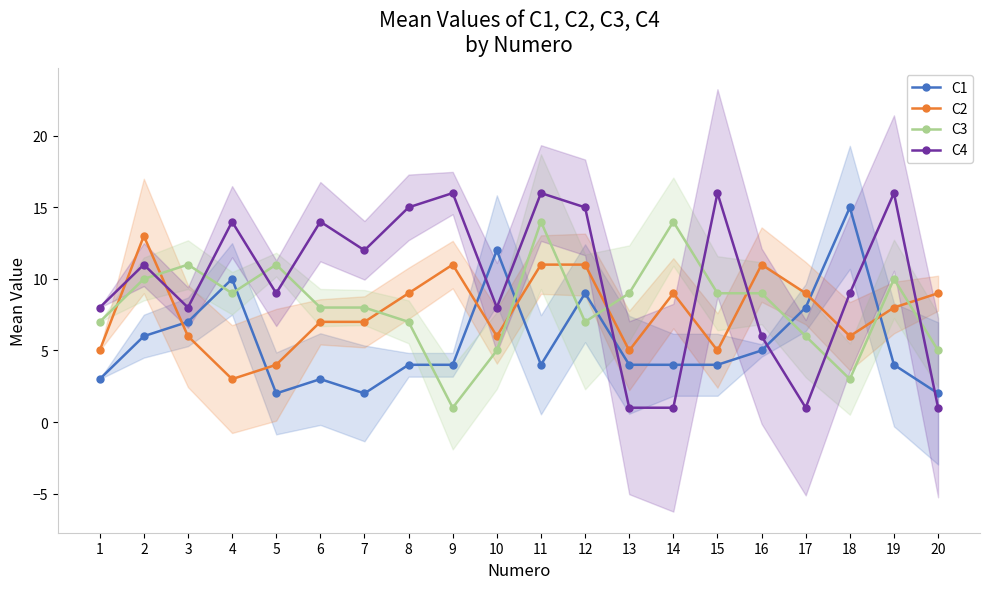

At which category does C1 reach its first local valley?

5